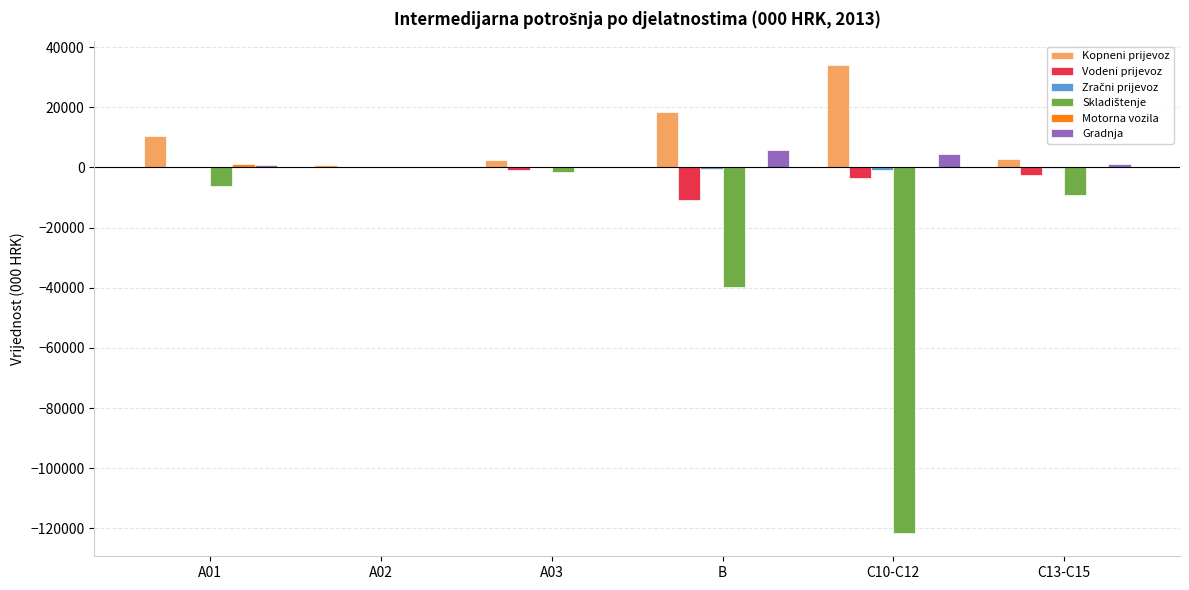

Which category has the highest value across all series?

C10-C12